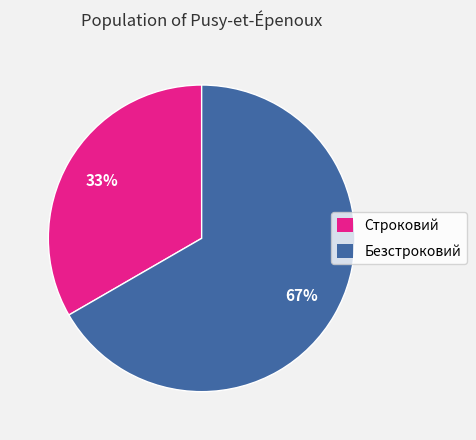

To the nearest percent, what percentage of the pie is Строковий?

33%